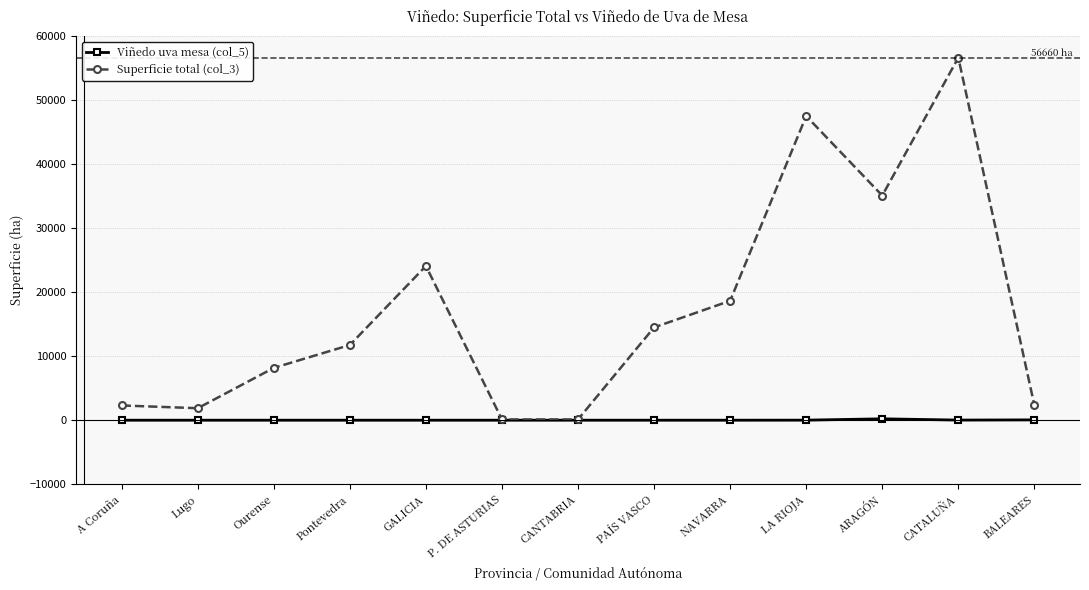

What is the difference between the second highest and second lowest values in the Viñedo uva mesa (col_5) series?

50